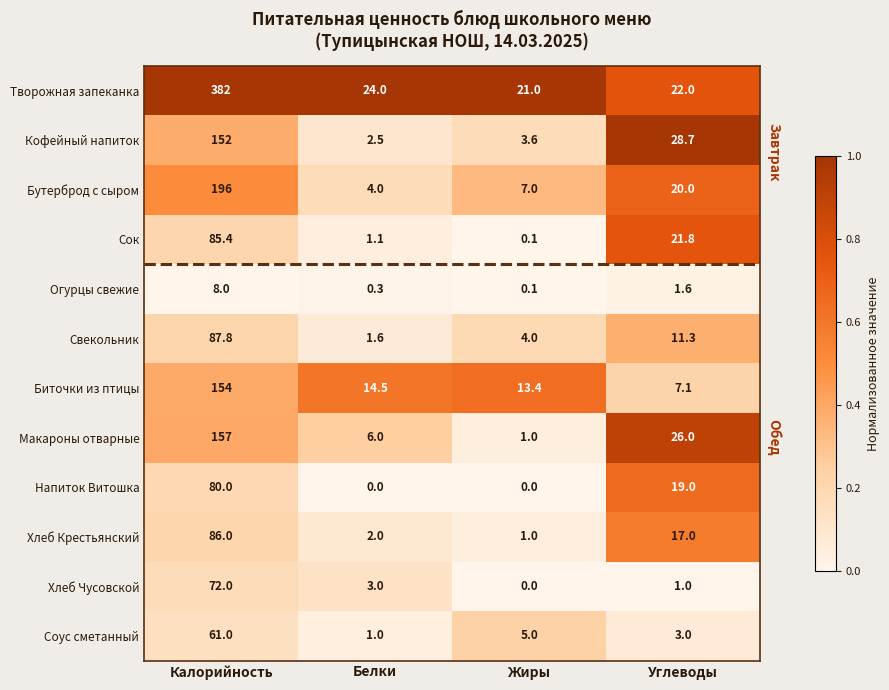

What is the sum of all Макароны отварные values?

190.0